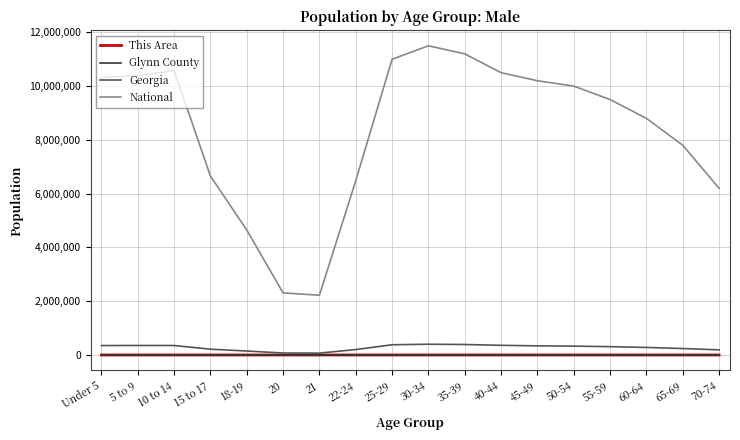

Which series changed the most between 22-24 and 40-44?

National